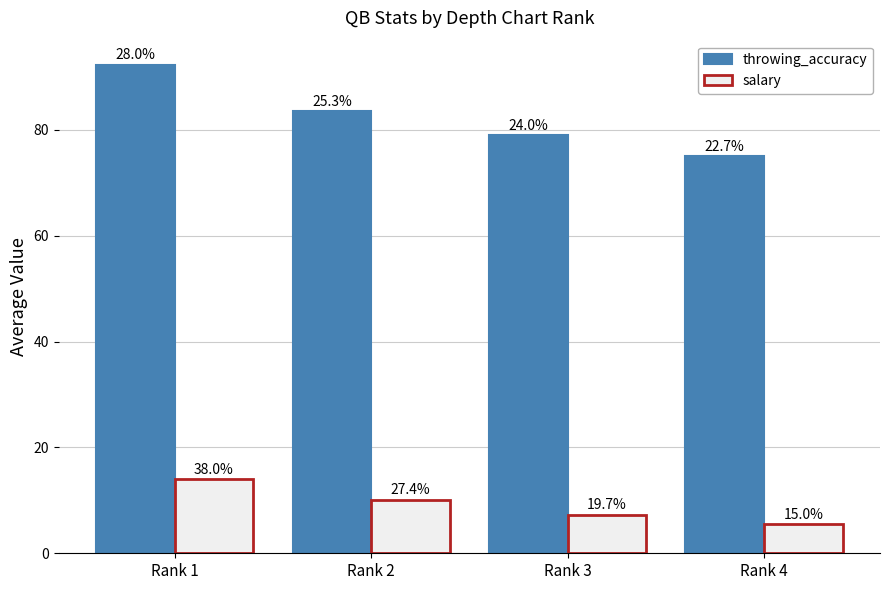

Rank the series by their average value, from highest to lowest.

throwing_accuracy, salary